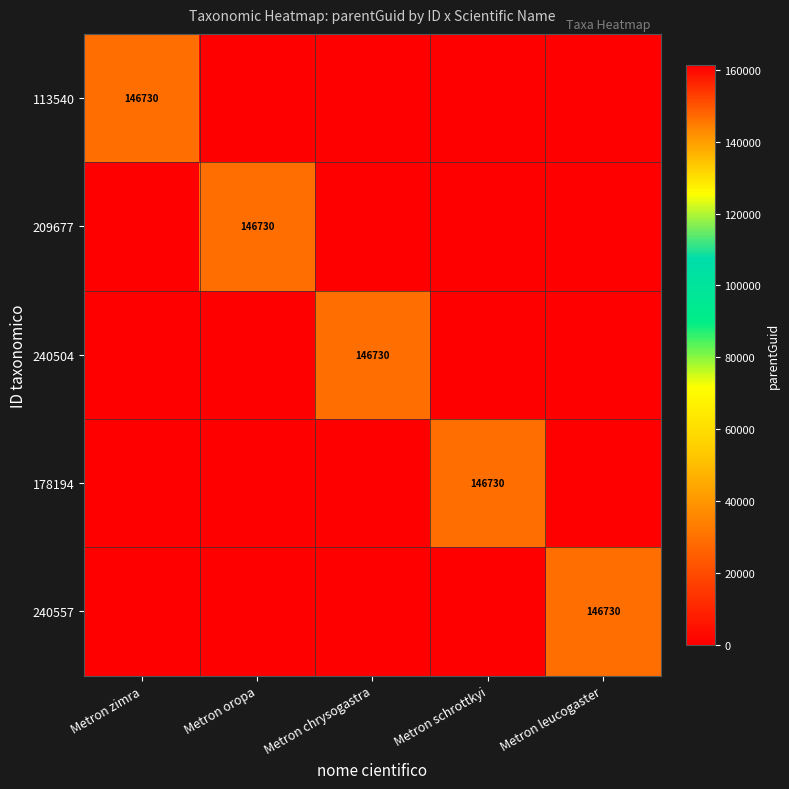

Is it true that 209677 equals 223262 at Metron oropa?

False